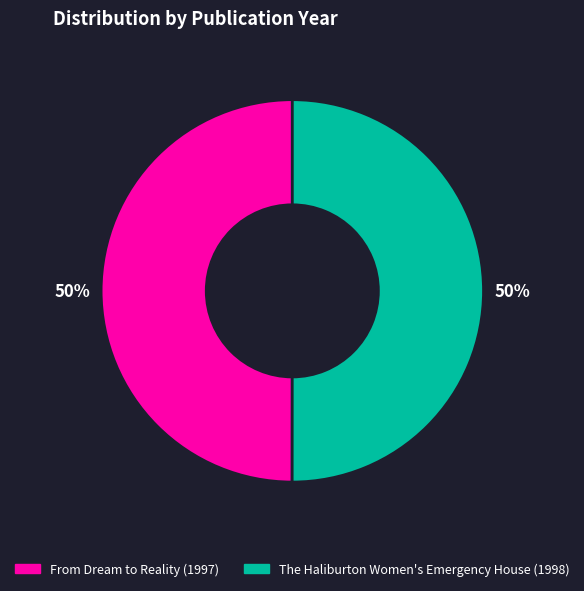

What percentage is the From Dream to Reality (1997) slice, to the nearest percent?

50%